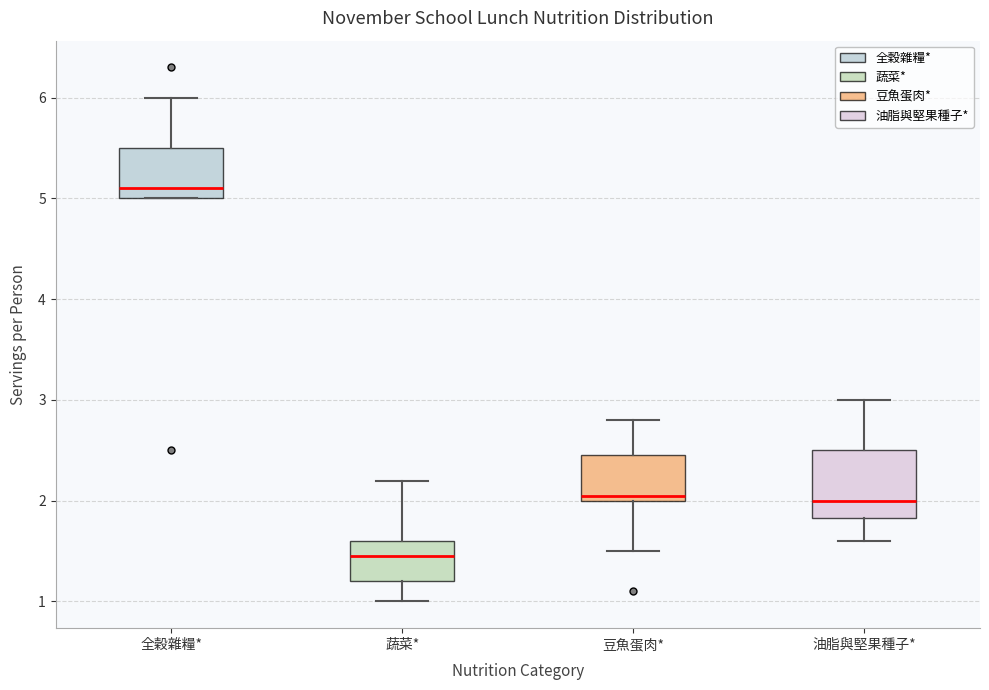

Reading left to right, read every box against the y-axis: the position of its median line, the range the box covers, and the ends of its whiskers. The values are not printed on the chart, so give them approximately, as read against the axis.

全穀雜糧*: median 5.1, box 5.0 to 5.5, whiskers 5.0 to 6.0
蔬菜*: median 1.5, box 1.2 to 1.6, whiskers 1.0 to 2.2
豆魚蛋肉*: median 2.1, box 2.0 to 2.5, whiskers 1.5 to 2.8
油脂與堅果種子*: median 2.0, box 1.8 to 2.5, whiskers 1.6 to 3.0